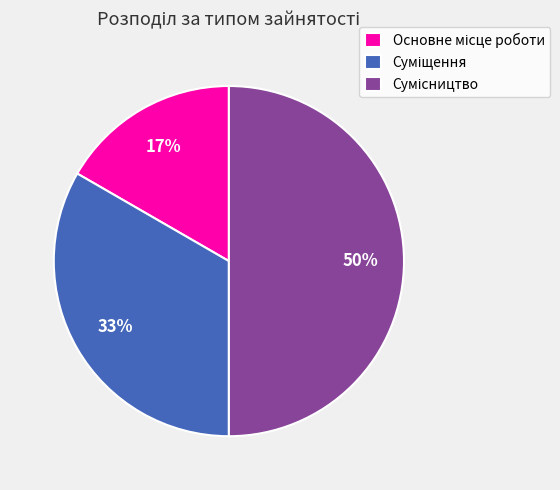

Count the number of slices in the pie.

3